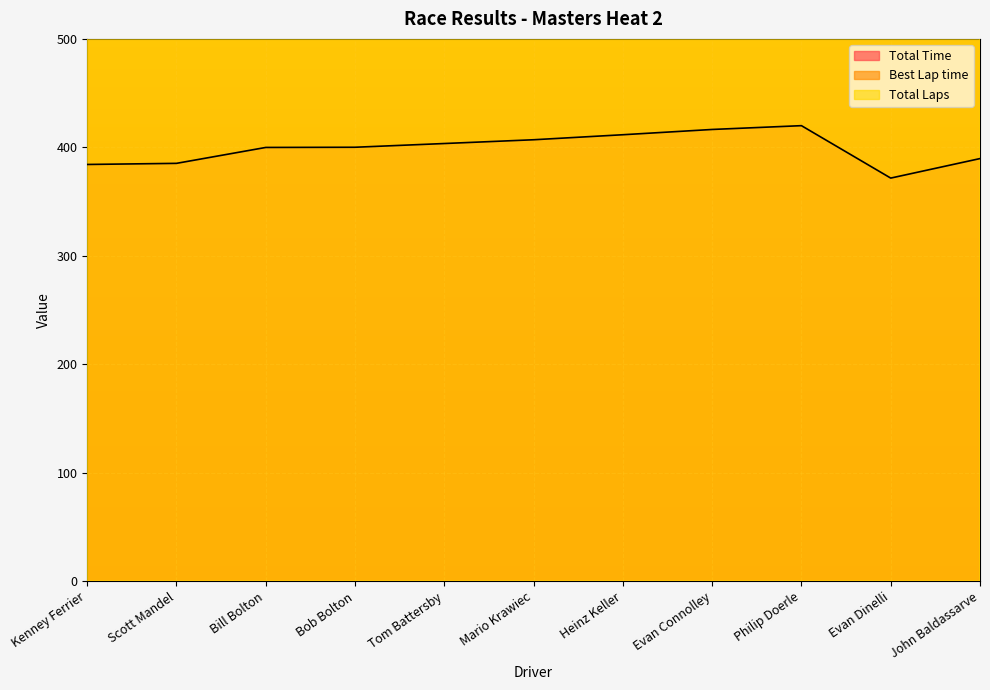

Reading left to right, transcribe all the data shown in this chart.

Total Time: 384.2	385.2	399.9	400.1	403.5	407.0	411.6	416.5	420.0	371.7	389.6
Best Lap time: 3830.9	3852.8	3960.9	3927.6	3991.7	4036.0	4003.0	4065.1	4125.5	3974.5	4200.0
Total Laps: 18900.0	18900.0	18900.0	18900.0	18900.0	18900.0	18900.0	18900.0	18900.0	17010.0	17010.0